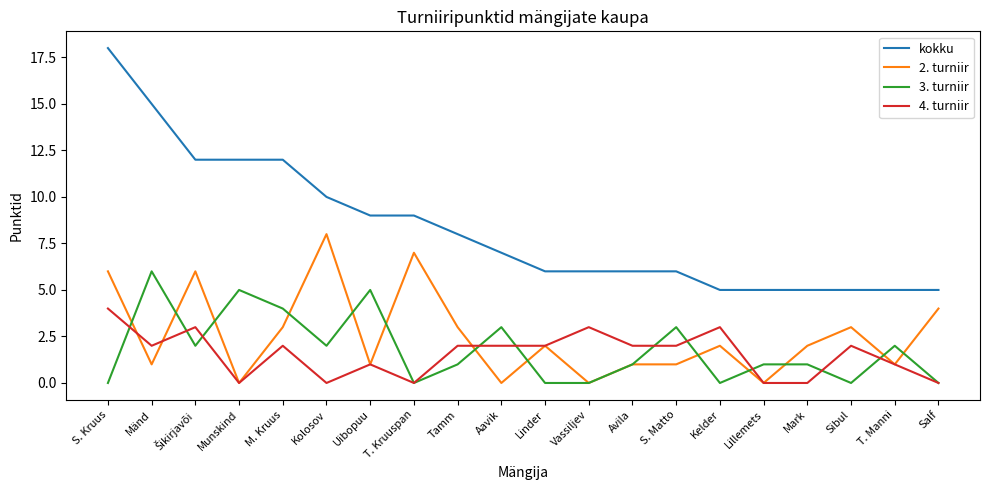

At which category is the sum across all series the highest?

S. Kruus